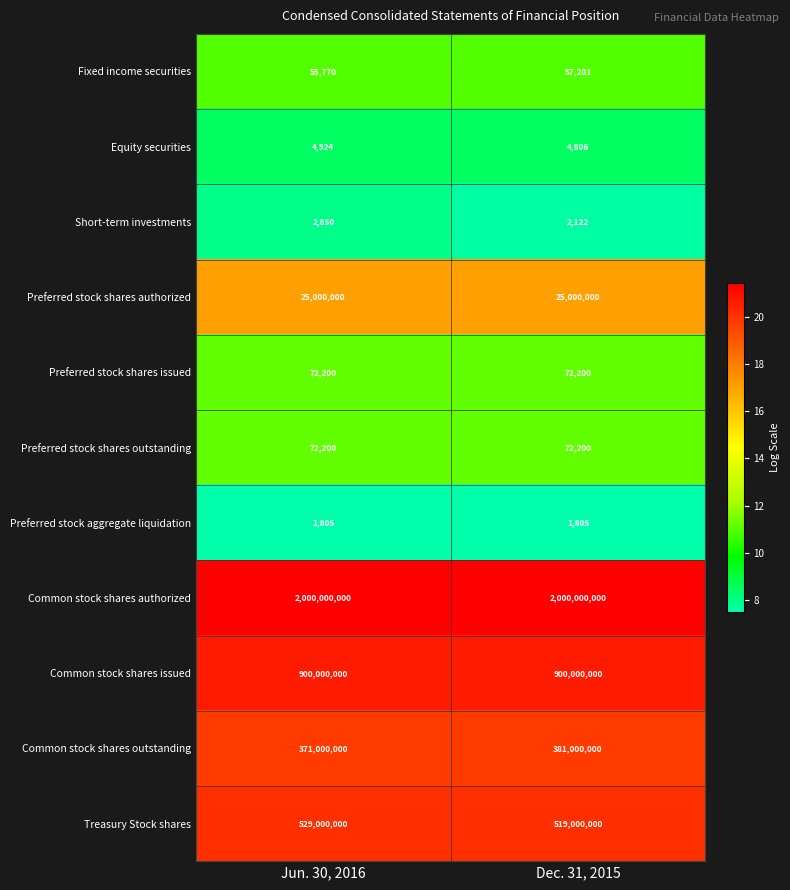

At which category is the sum across all series the highest?

Dec. 31, 2015